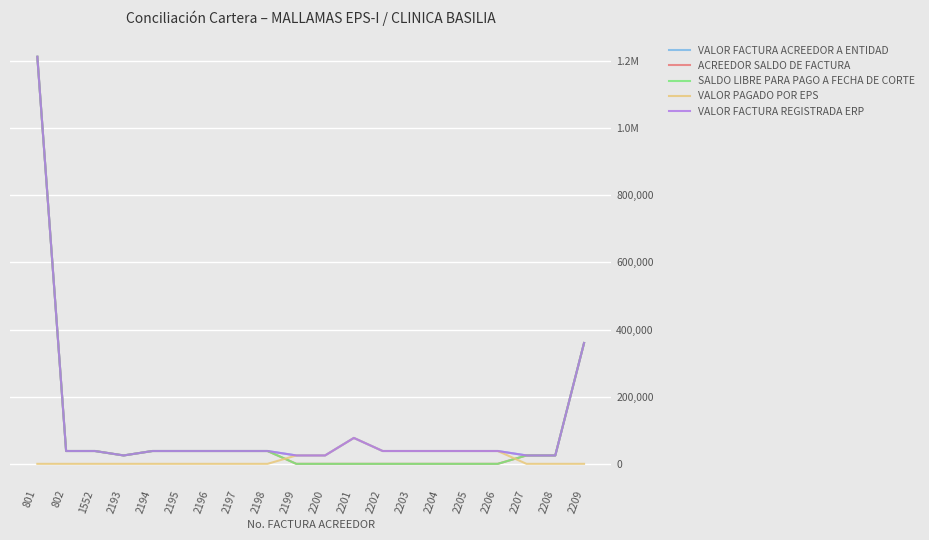

True or false: ACREEDOR SALDO DE FACTURA and VALOR FACTURA REGISTRADA ERP cross at least once.

False